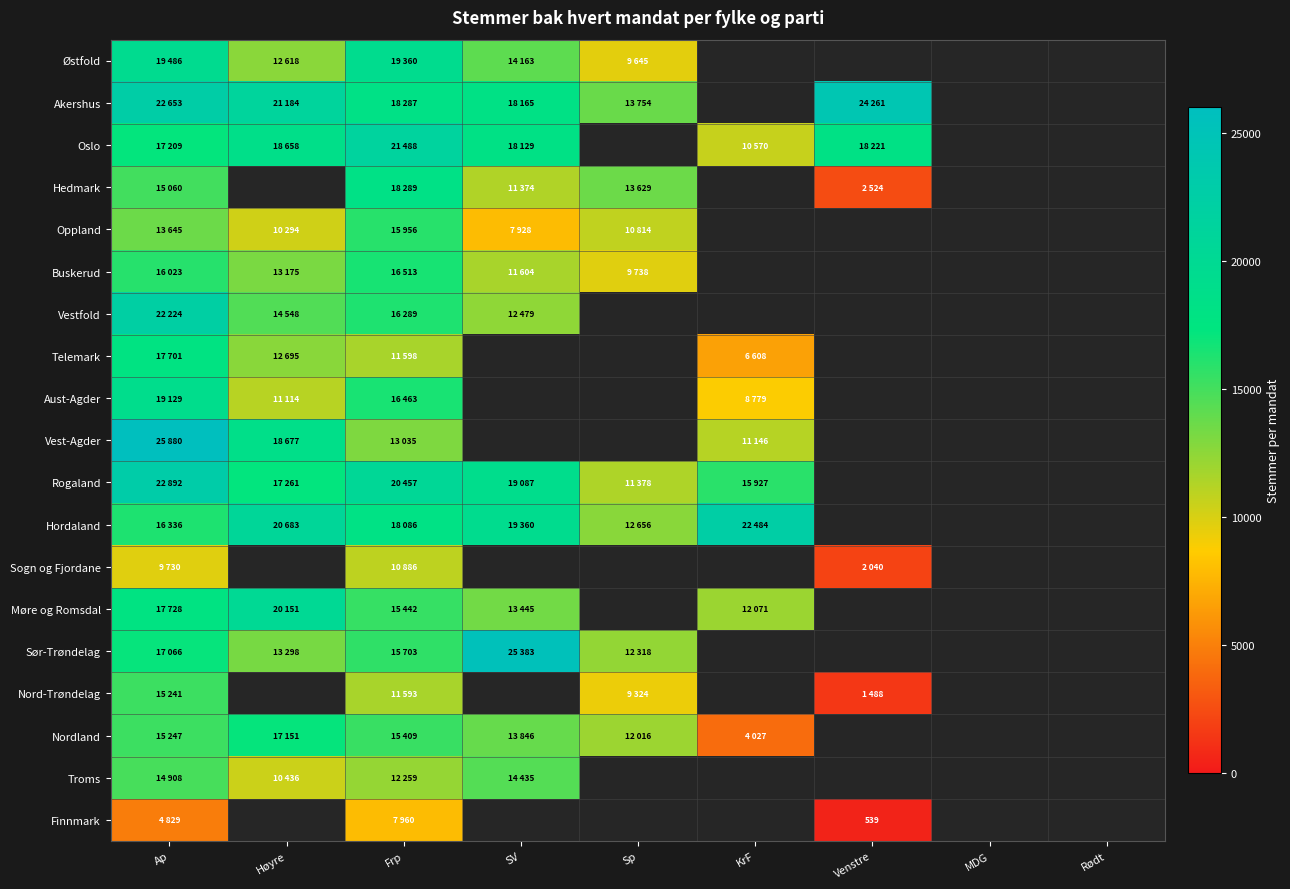

Which category has the lowest value across all series?

Venstre